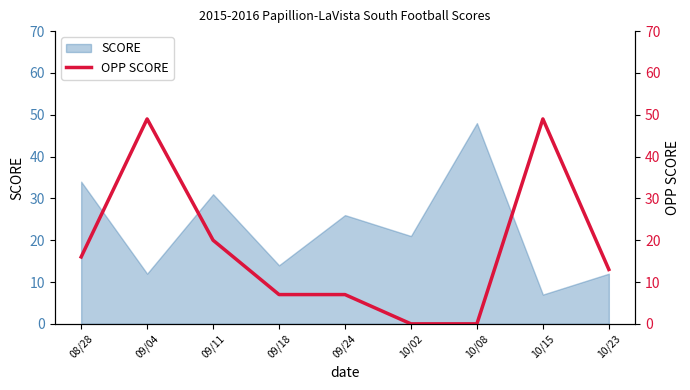

The value of SCORE at 09/04 is 17. True or false?

False